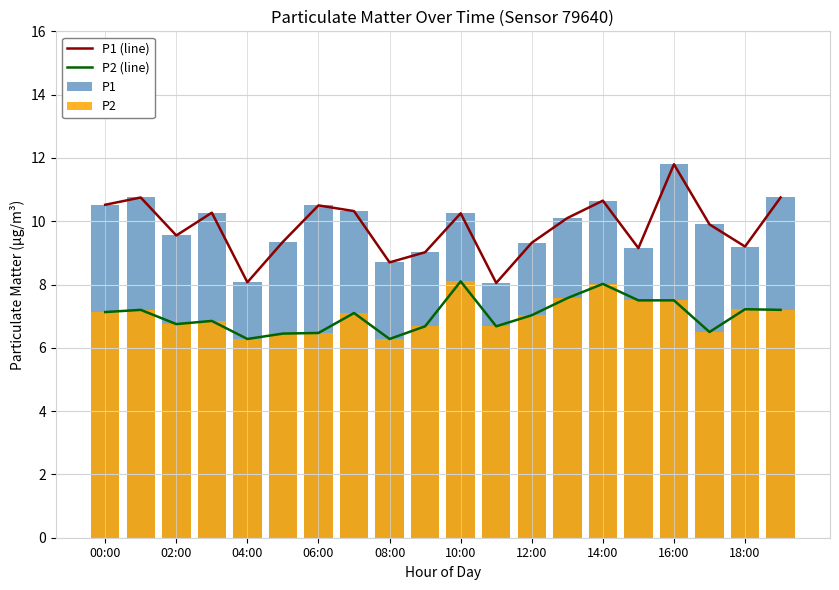

True or false: P2 has a value of 6.3 at 04:00.

True